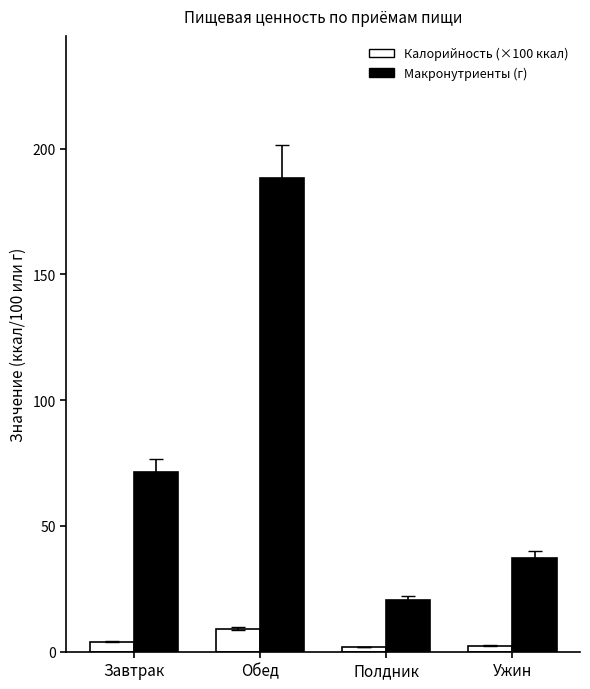

What is the label of the 2nd bar from the right?

Полдник